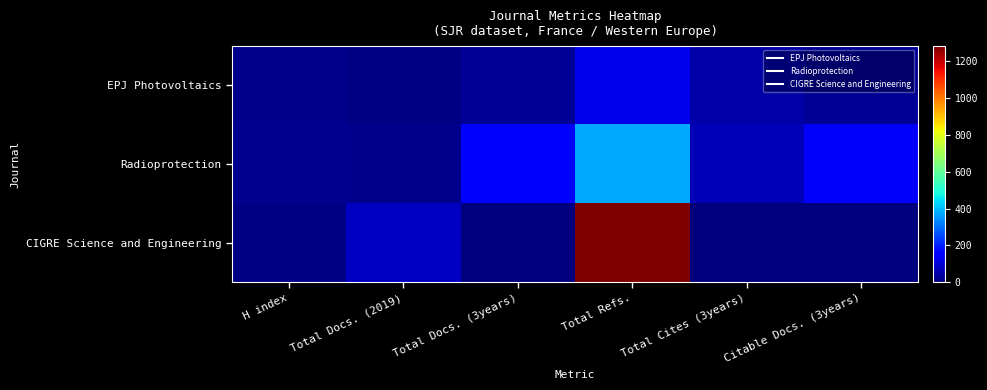

At which category does the chart reach its minimum across all series?

Total Docs. (3years)